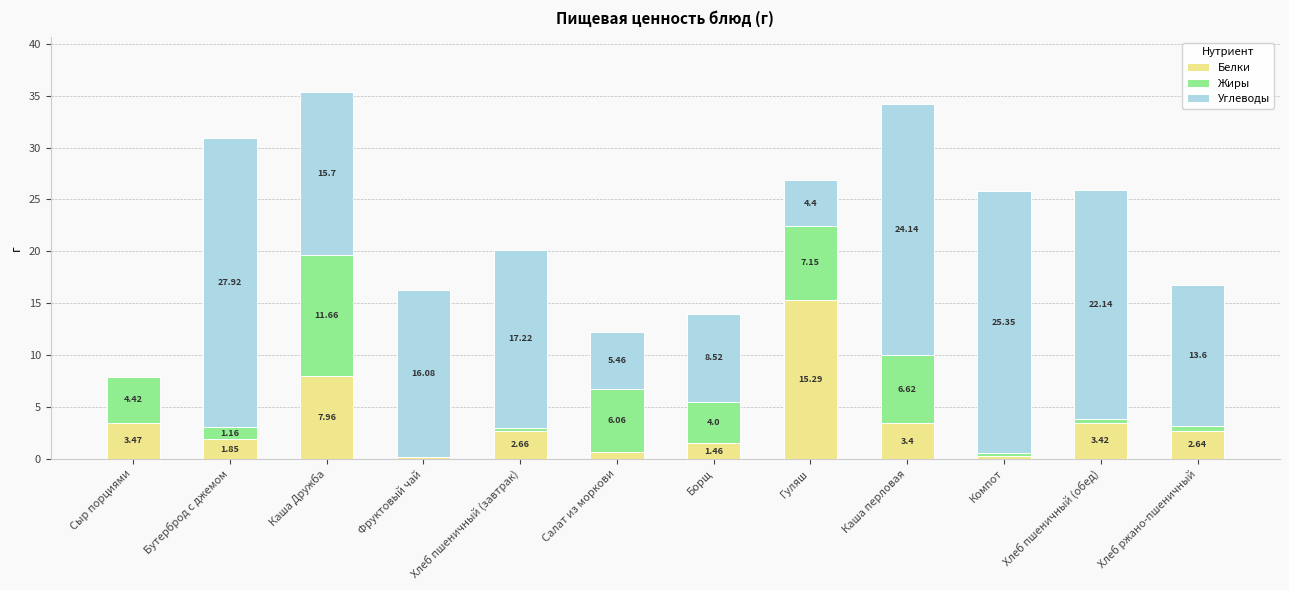

Are the bars grouped side by side (vs. stacked)?

No